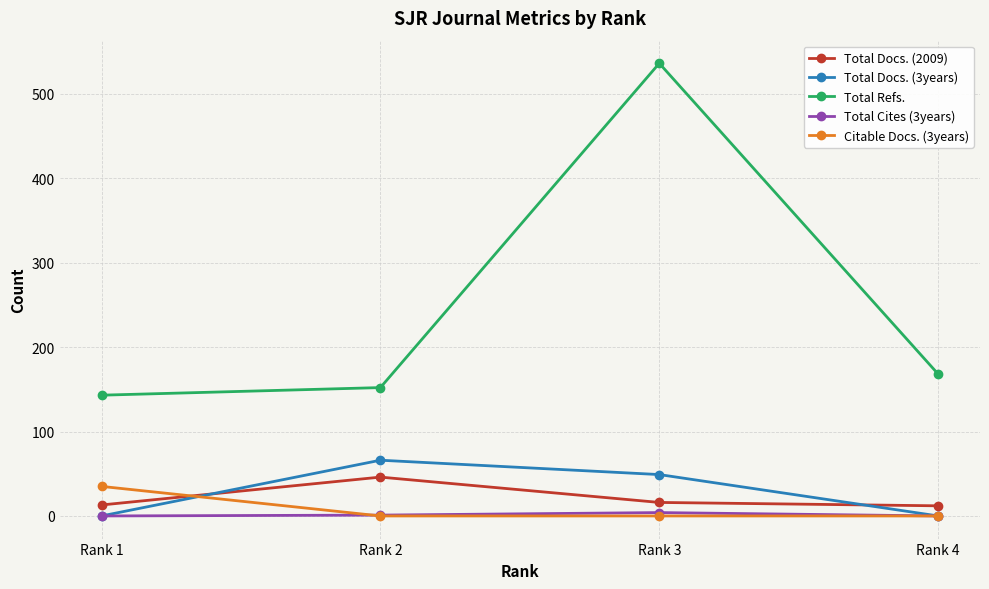

Which series has the largest total across all categories?

Total Refs.